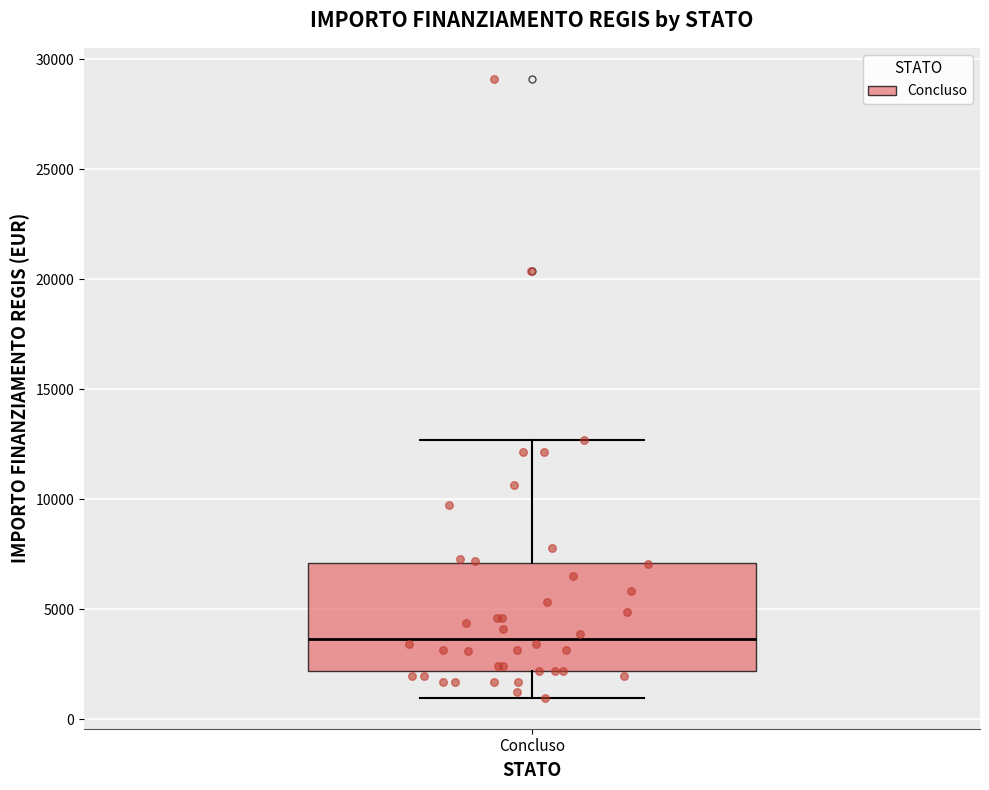

Transcribe this box plot: give where the median line is, the range the box spans, and where the two whiskers end, as read against the y-axis. The values are not printed on the chart, so give them approximately, as read against the axis.

median 3500, box 2000 to 7000, whiskers 1000 to 12500